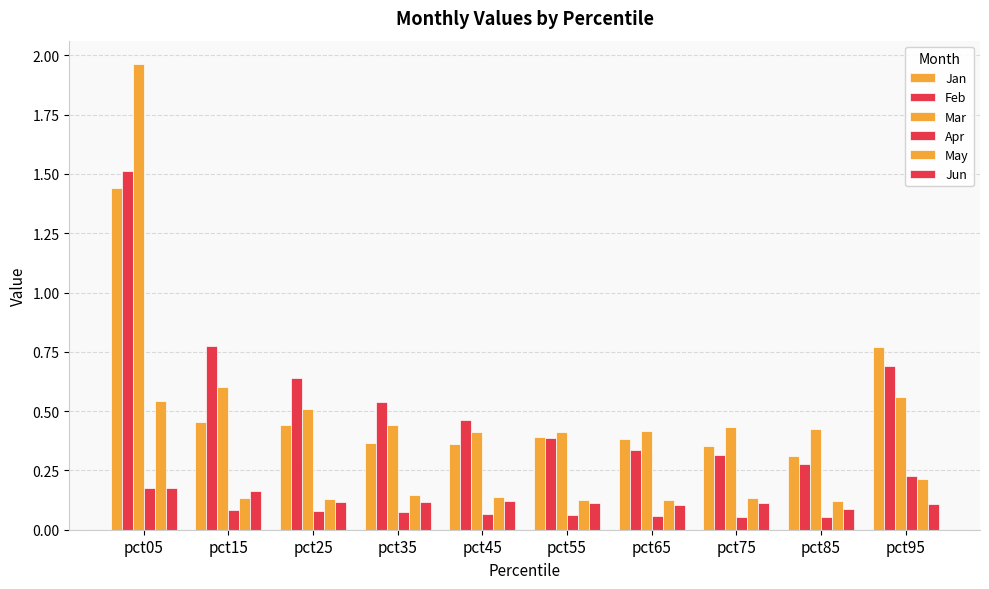

What is the spread (max minus min) of values at pct55?

0.3